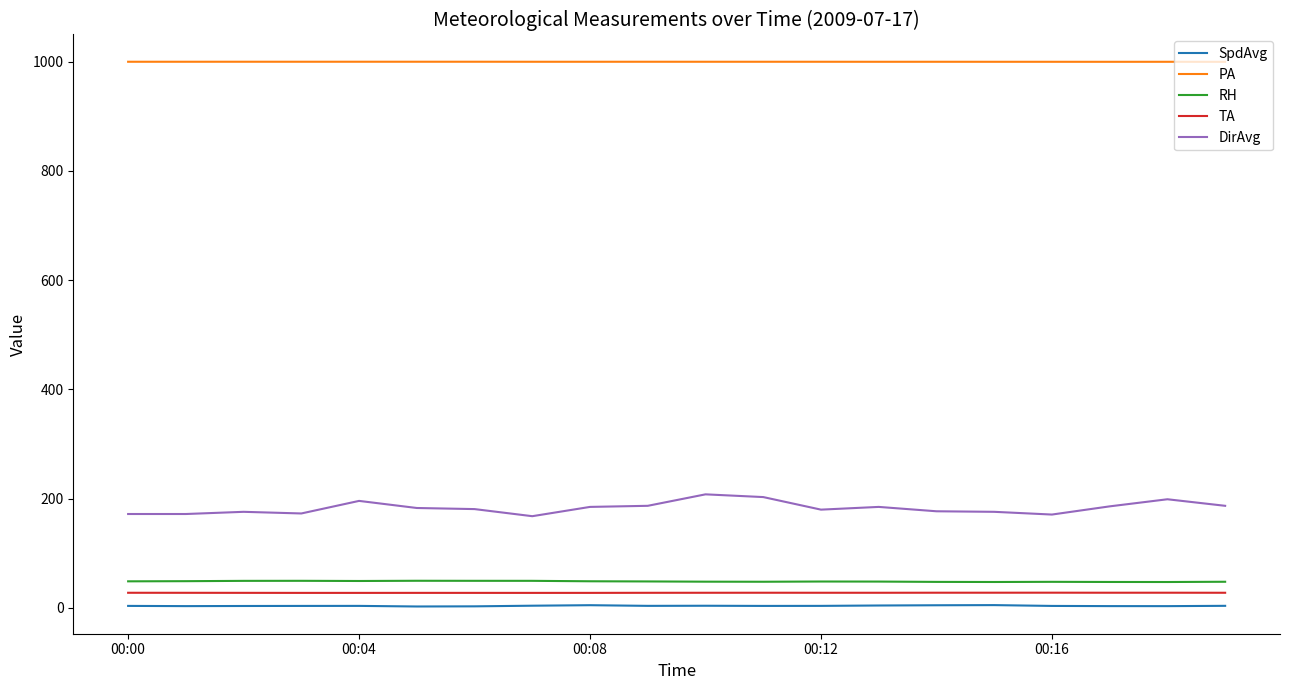

How many series are shown in this chart?

5